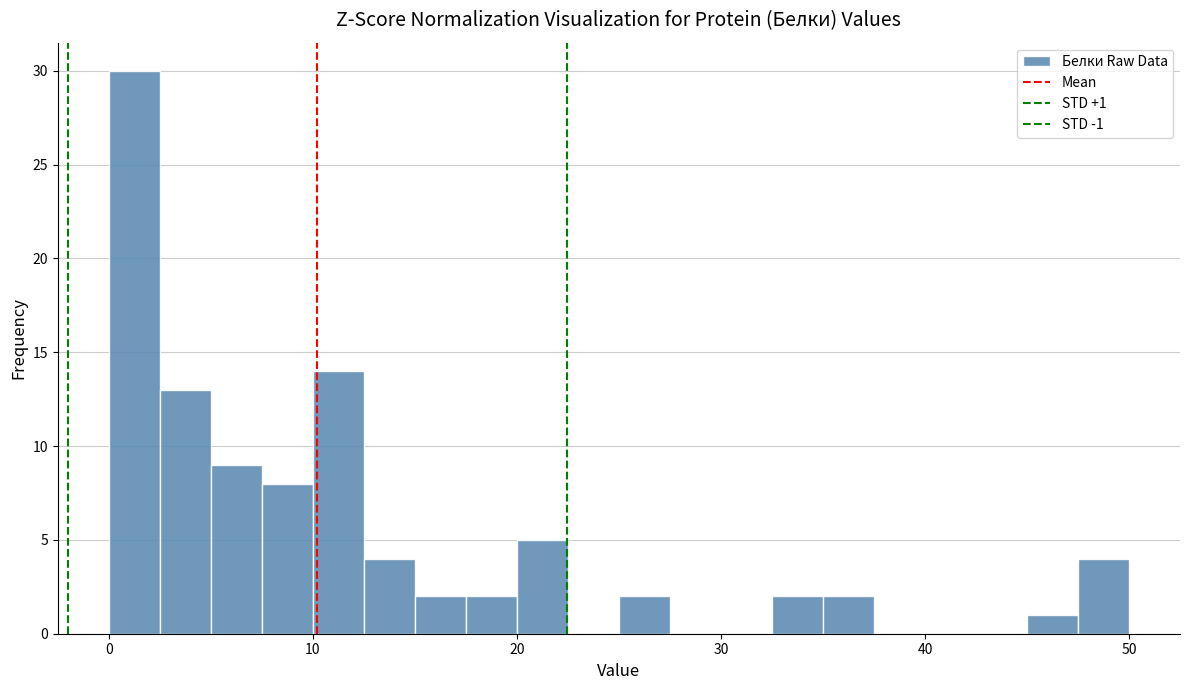

Around what value on the x-axis is the tallest bar? Give the approximate position of its centre, as read against the axis.

1